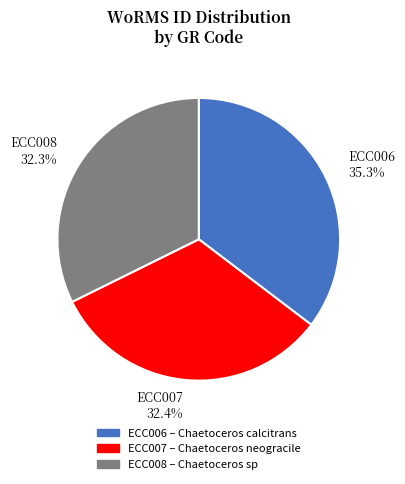

What is the ratio of the value at ECC008 to the value at ECC007?

1.0